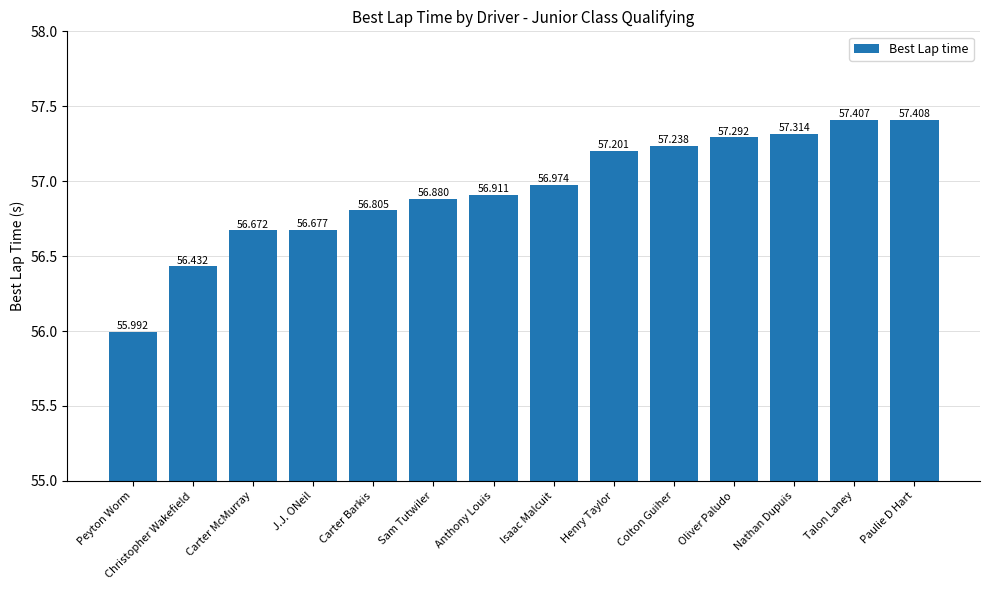

Are the bars grouped side by side (vs. stacked)?

No